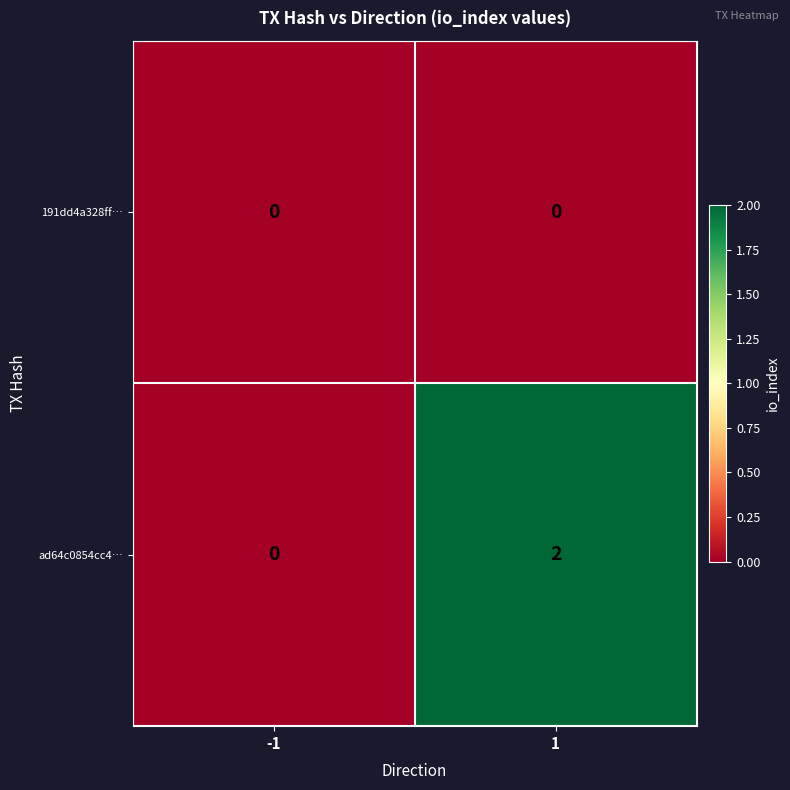

Reading left to right, list all the values displayed in this chart.

191dd4a328ff…: -1=0	1=0
ad64c0854cc4…: -1=0	1=2